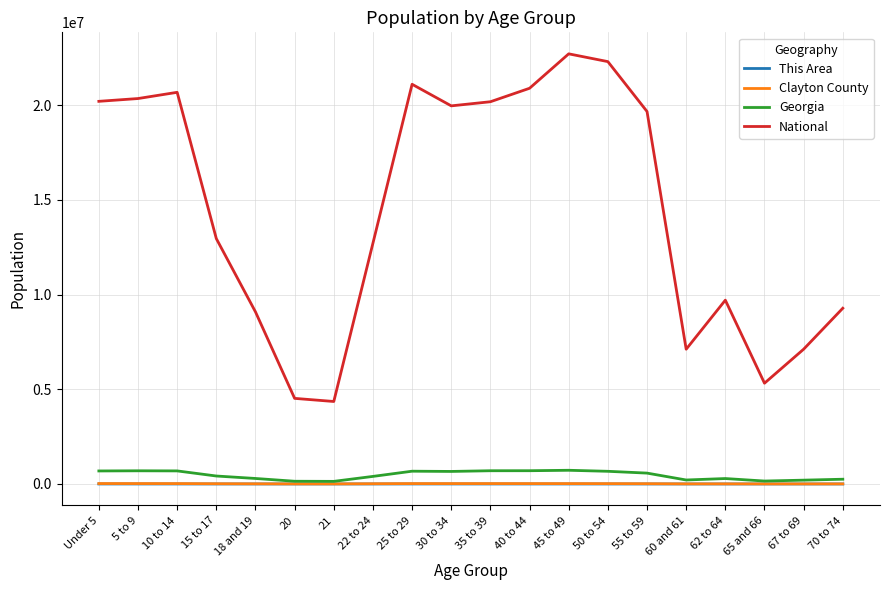

The value of This Area at 67 to 69 is 58. True or false?

True